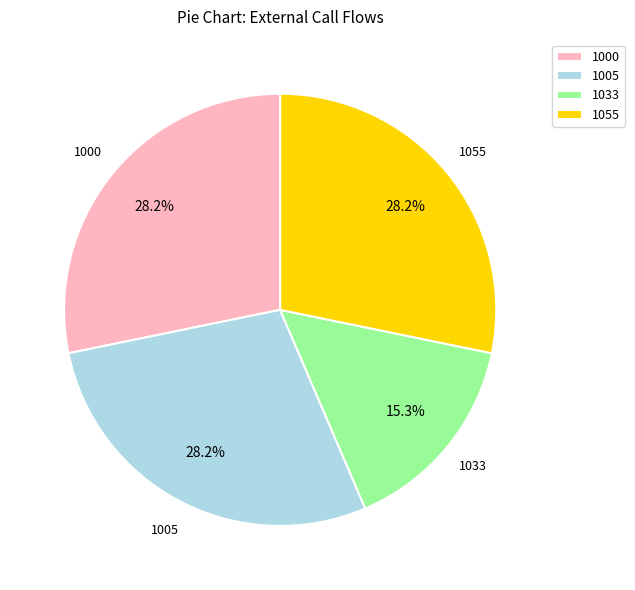

Which category has the smallest portion of the pie?

1033